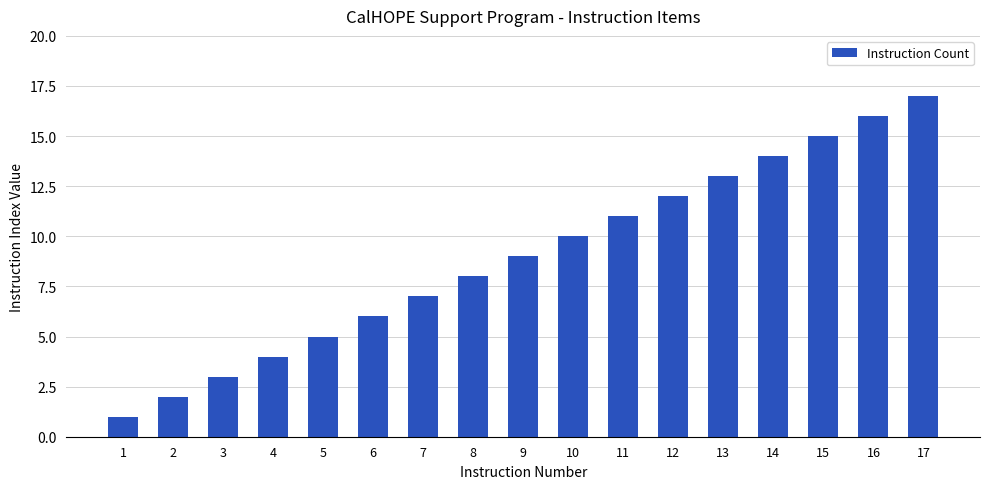

What is the minimum value shown in the chart?

1